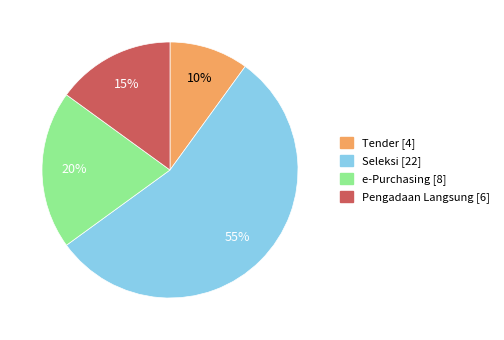

Is there a majority slice in this chart?

Yes